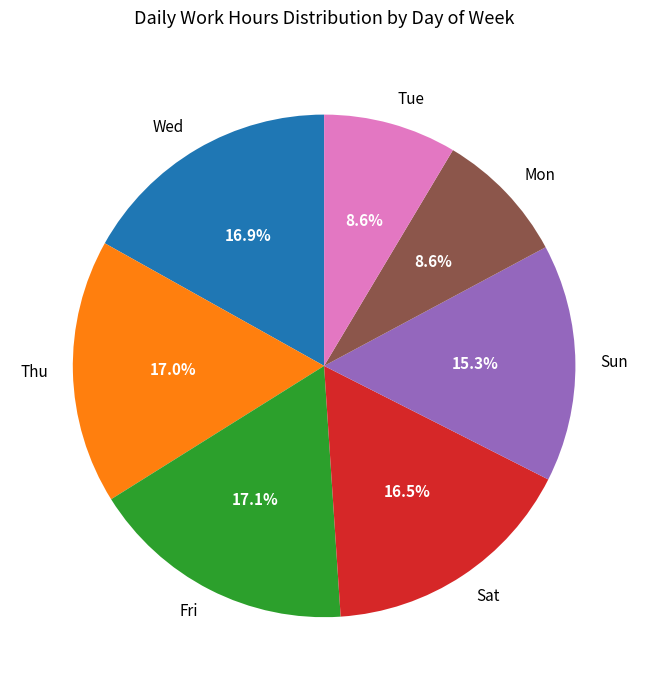

How many slices are in this pie chart?

7